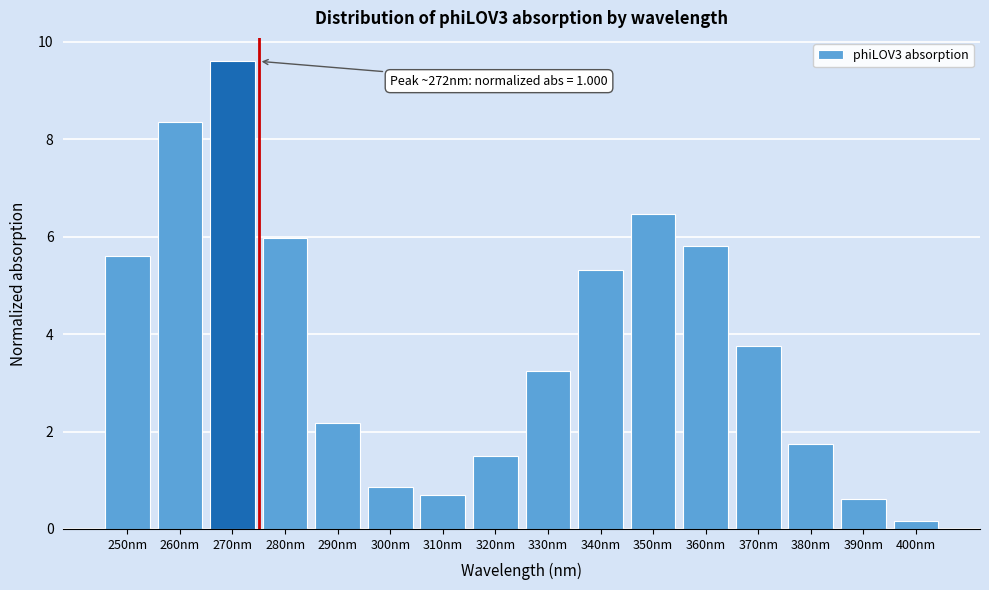

Reading left to right, extract all data points from this chart.

250nm=5.6	260nm=8.4	270nm=9.6	280nm=6.0	290nm=2.2	300nm=0.9	310nm=0.7	320nm=1.5	330nm=3.2	340nm=5.3	350nm=6.5	360nm=5.8	370nm=3.8	380nm=1.7	390nm=0.6	400nm=0.2